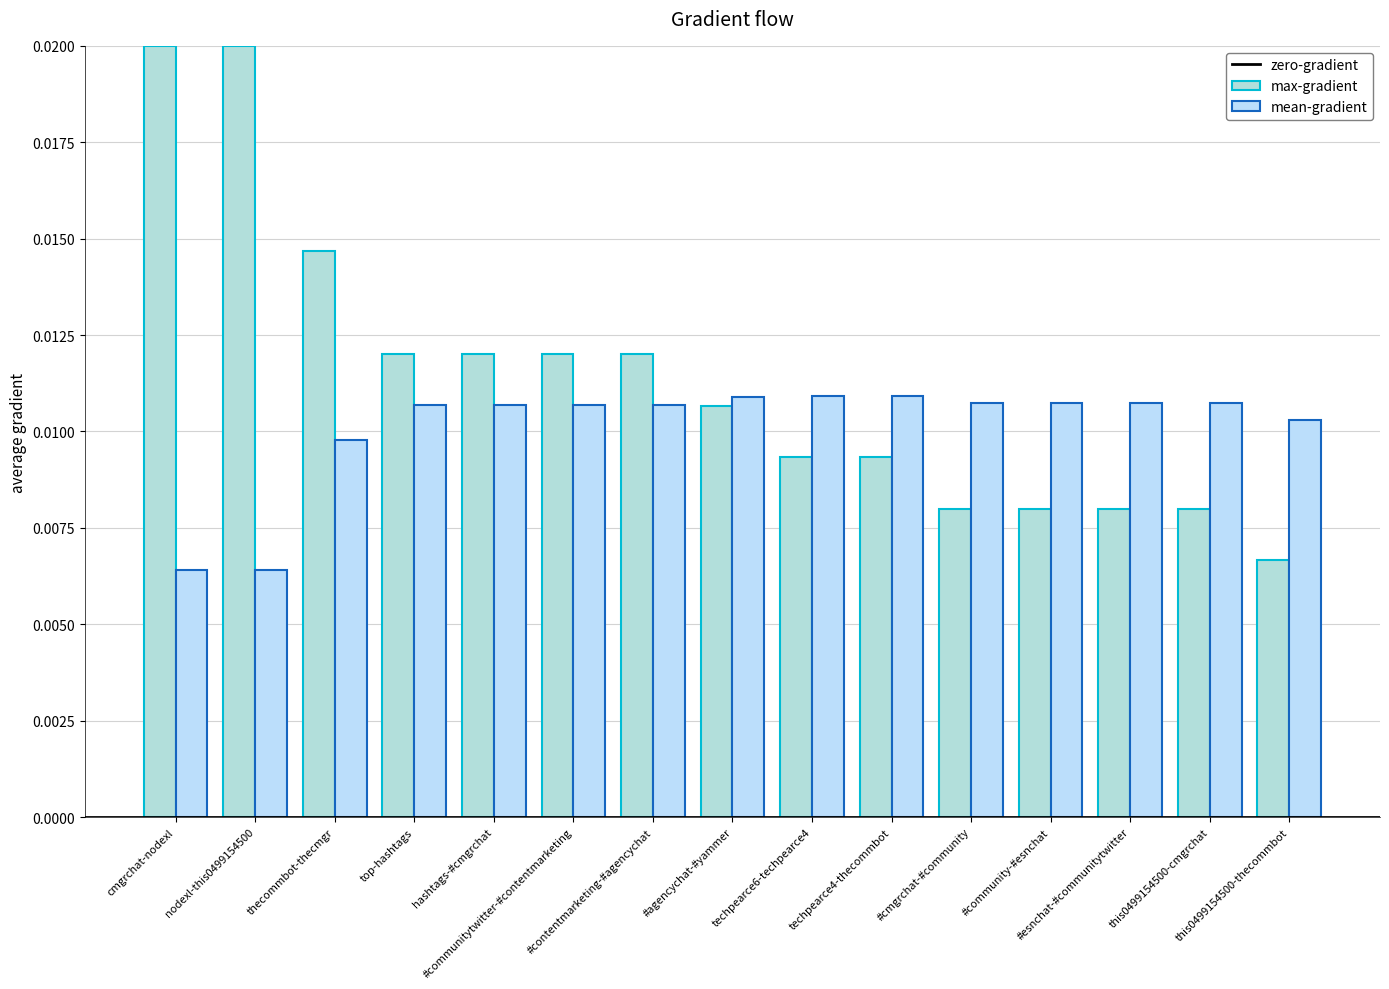

What position from the right is thecommbot-thecmgr?

13